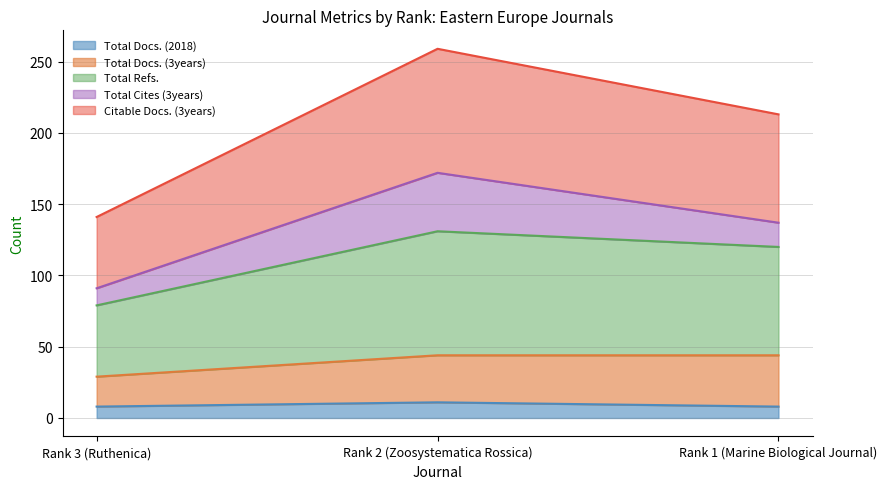

Count the Citable Docs. (3years) values in the range 141 to 259.

3